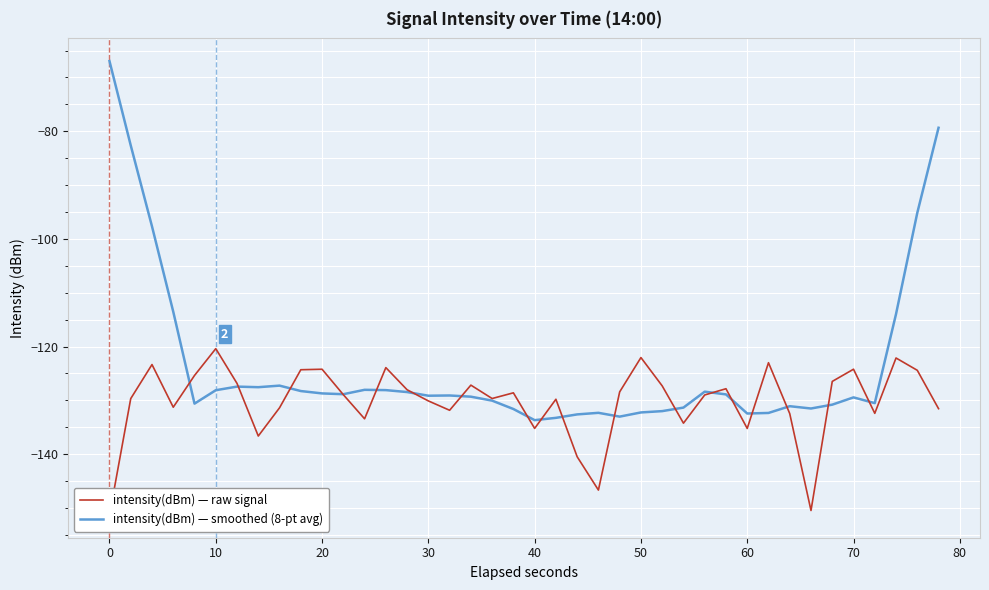

In intensity(dBm) — smoothed (8-pt avg), how many points are higher than both neighbors (excluding endpoints)?

8